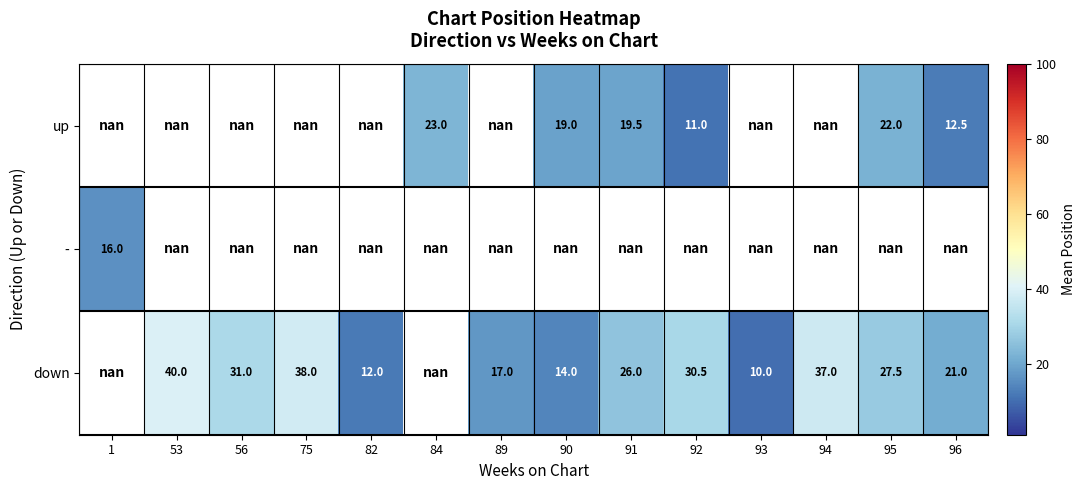

At which category does the chart reach its minimum across all series?

93